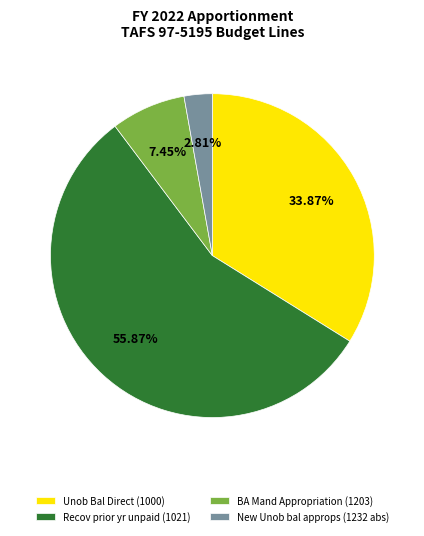

To the nearest percent, what is the average slice percentage?

25%